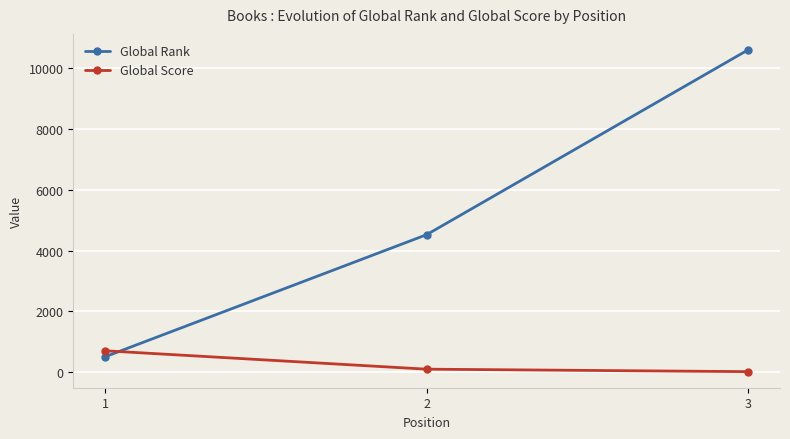

What is the maximum value for Global Rank?

10608